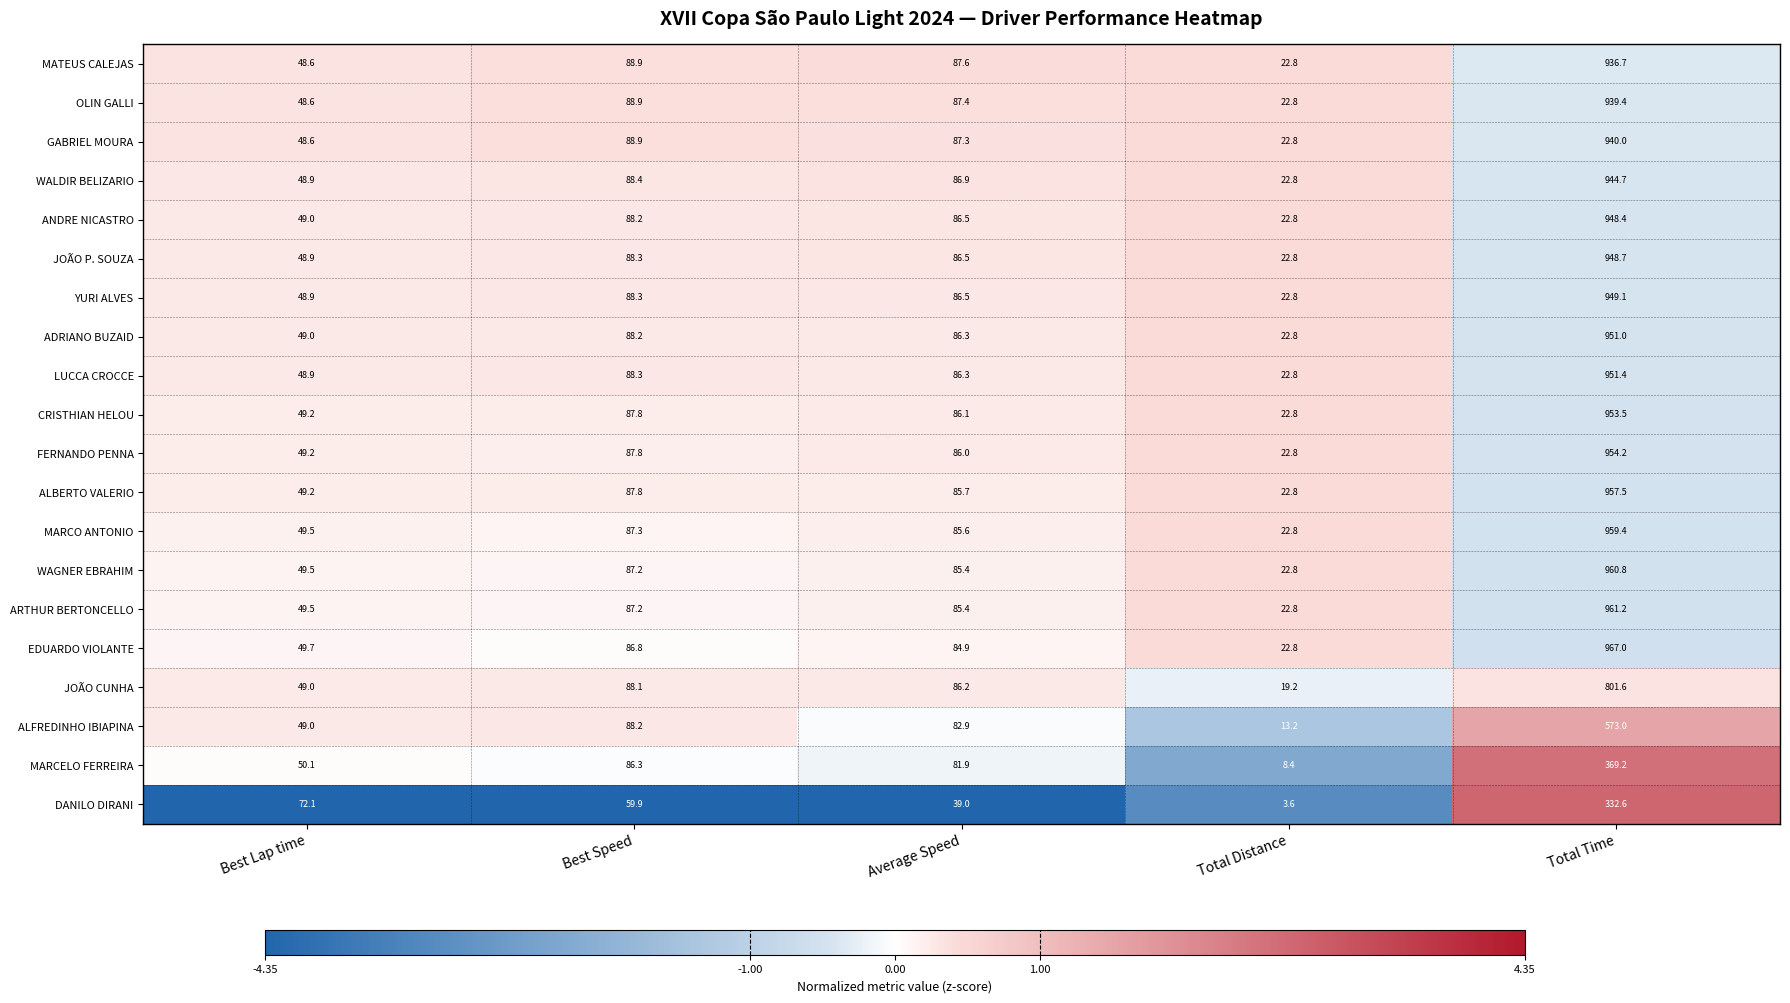

Read the YURI ALVES value at Best Speed.

88.3